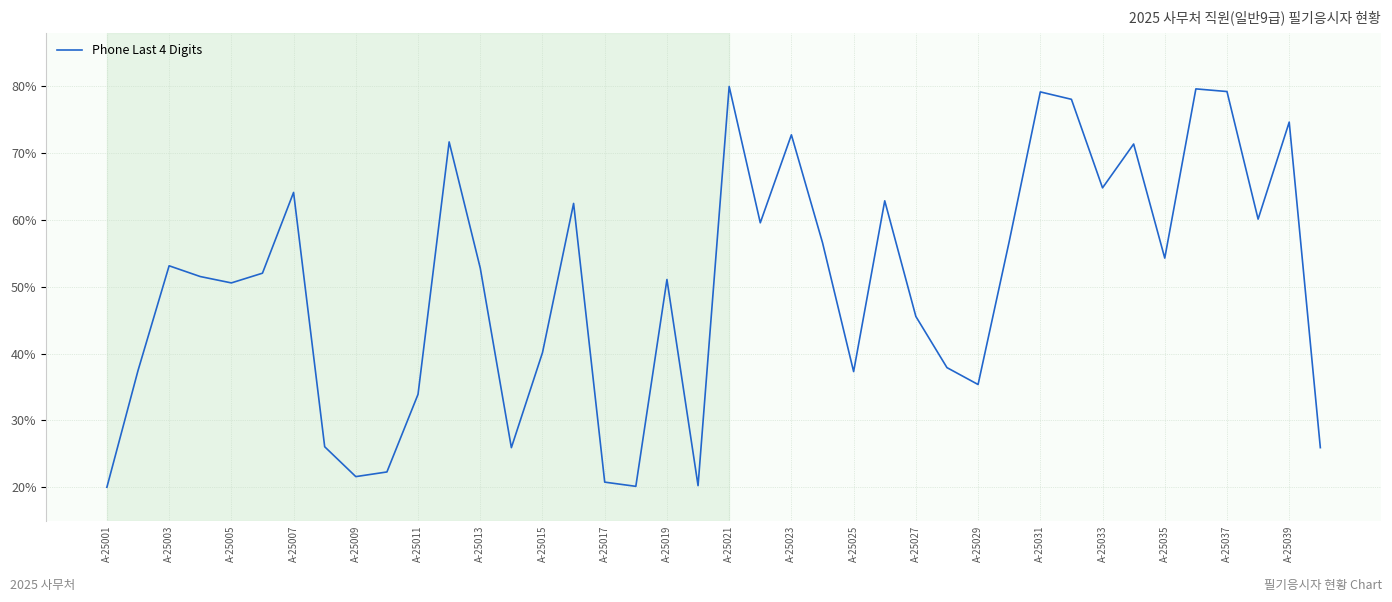

What is the difference between the maximum and minimum values?

60.0